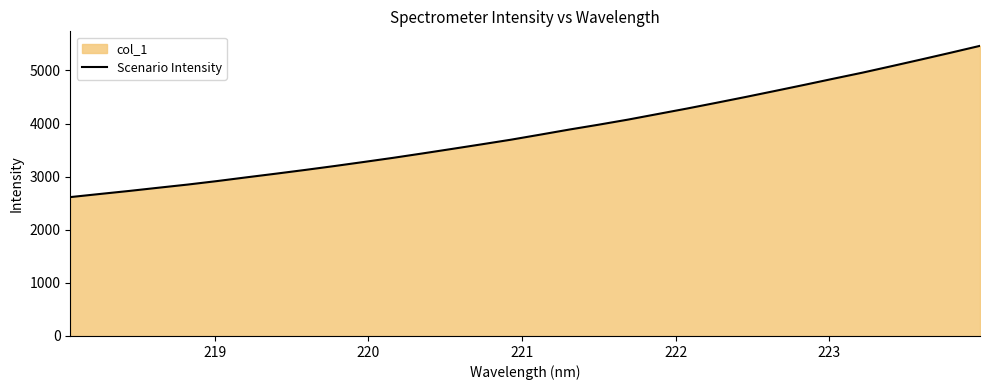

Reading left to right, transcribe all the data shown in this chart.

2614.9	2673.0	2730.3	2791.1	2850.9	2916.6	2986.9	3055.7	3126.5	3199.9	3276.6	3354.6	3437.3	3522.1	3607.8	3695.0	3790.2	3887.0	3978.4	4074.1	4177.9	4281.4	4389.4	4499.3	4612.5	4727.0	4844.0	4959.0	5081.9	5206.5	5333.2	5462.7